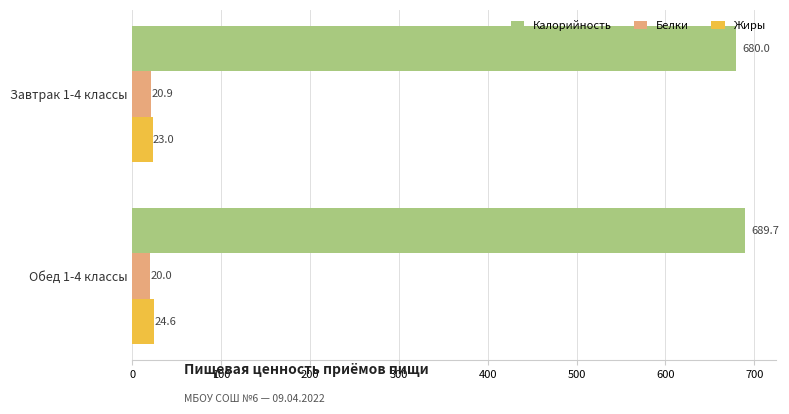

Rank the series by their maximum value, from lowest to highest.

Белки, Жиры, Калорийность